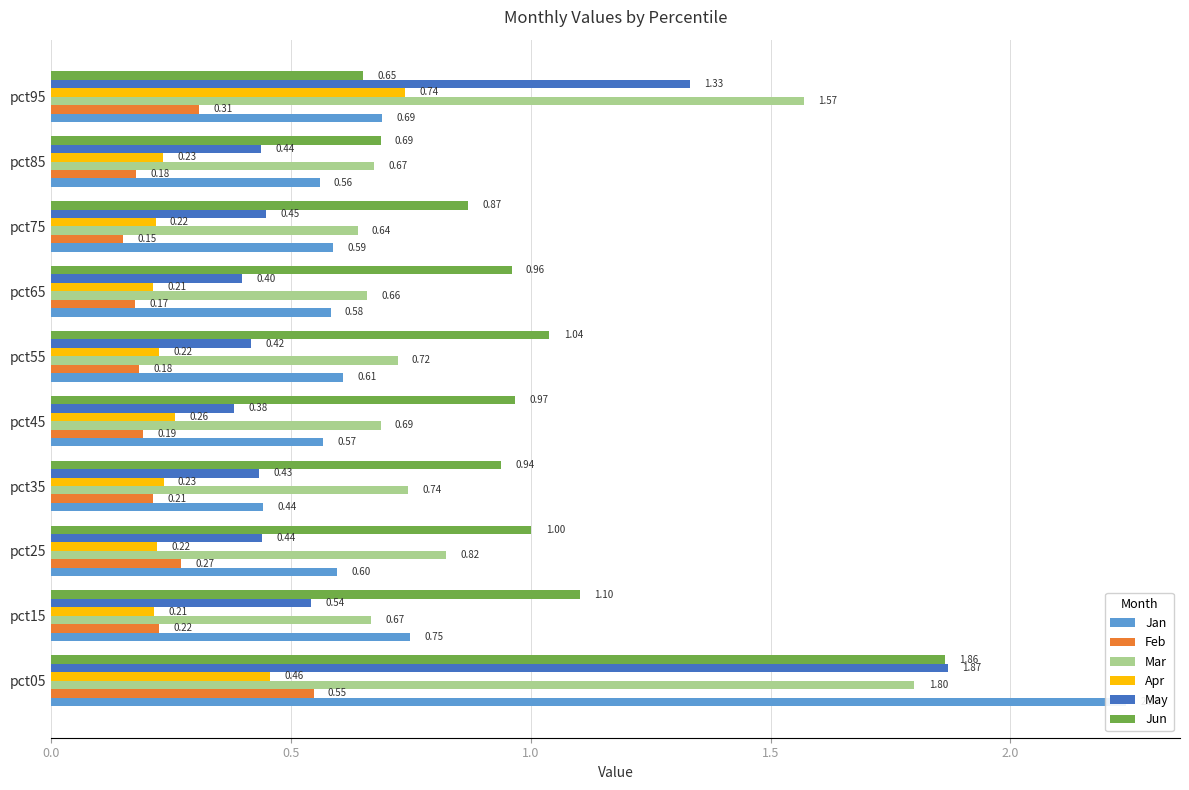

Which series has the largest total across all categories?

Jun